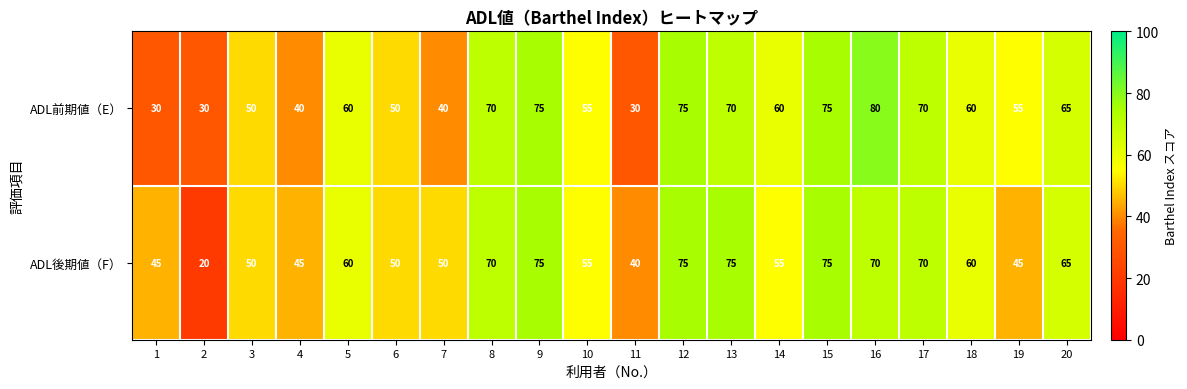

True or false: ADL前期値（E） has a value of 55 at 10.

True